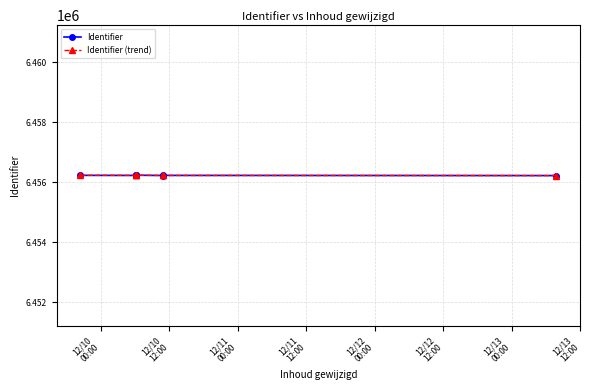

What is the value of the Identifier (trend) point at the 3rd from the left?

6456233.6